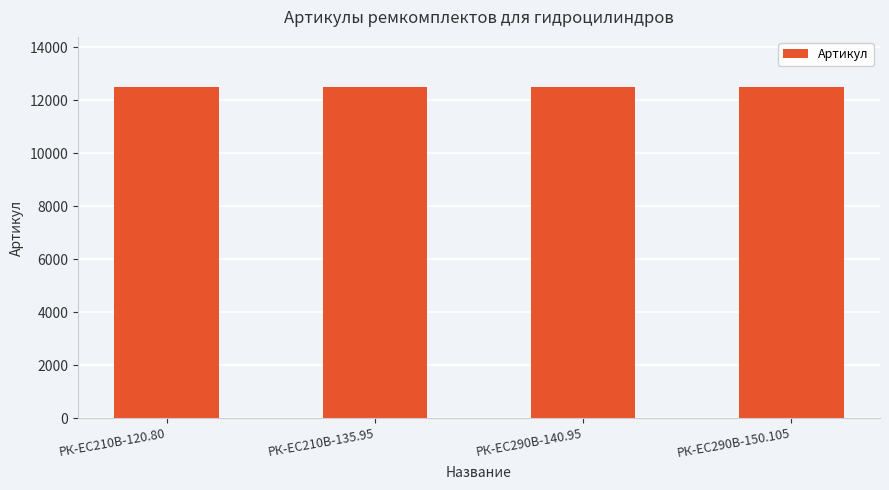

What is the smallest value displayed?

12518